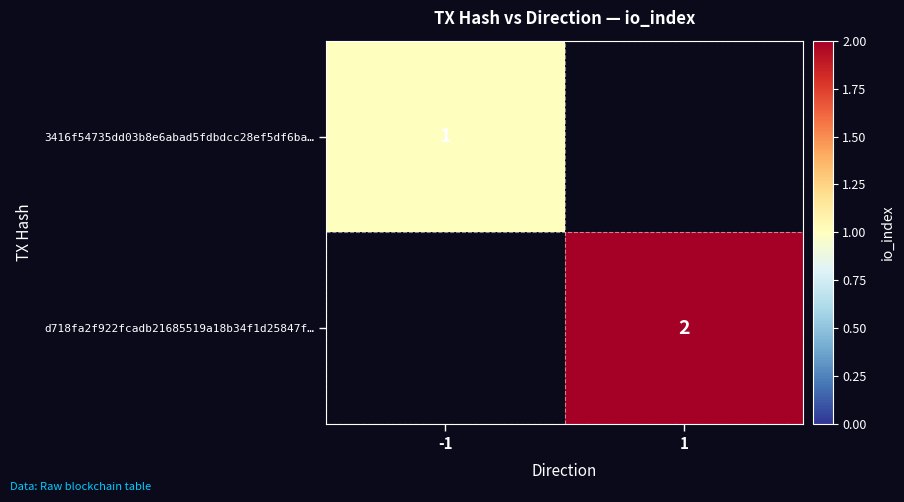

The d718fa2f922fcadb21685519a18b34f1d25847f… series shows 1 at 1. True or false?

False